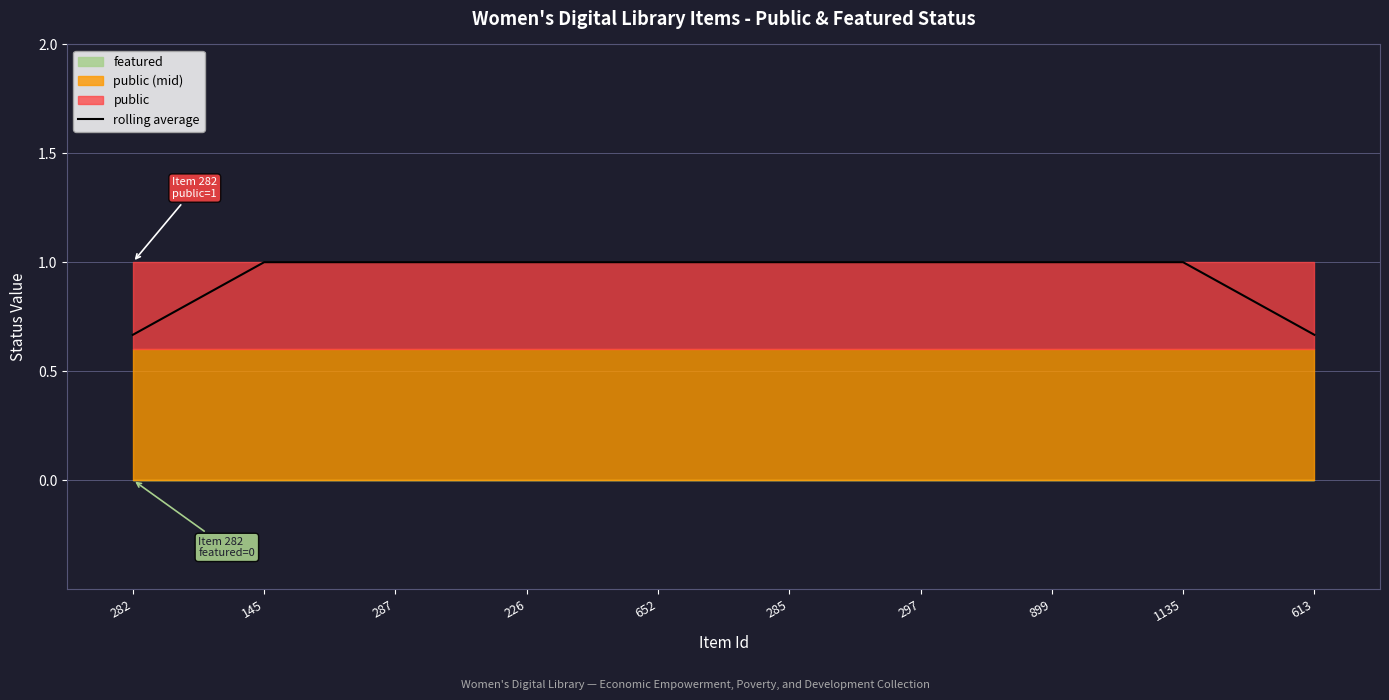

Which label corresponds to the largest value in the chart?

145